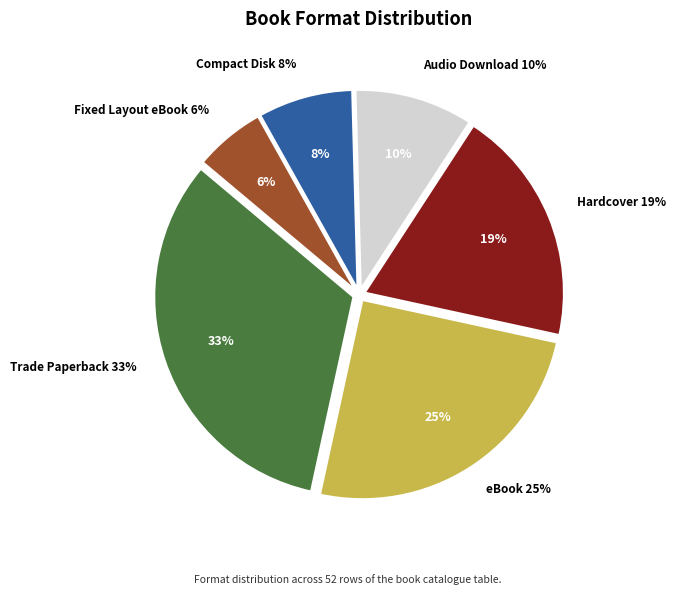

Combined, do Hardcover and eBook account for over 50%?

No